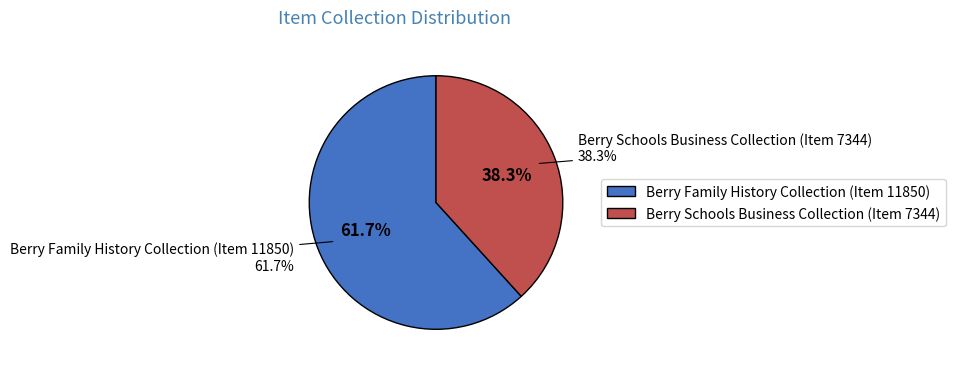

To the nearest percent, what is the average slice percentage?

50%